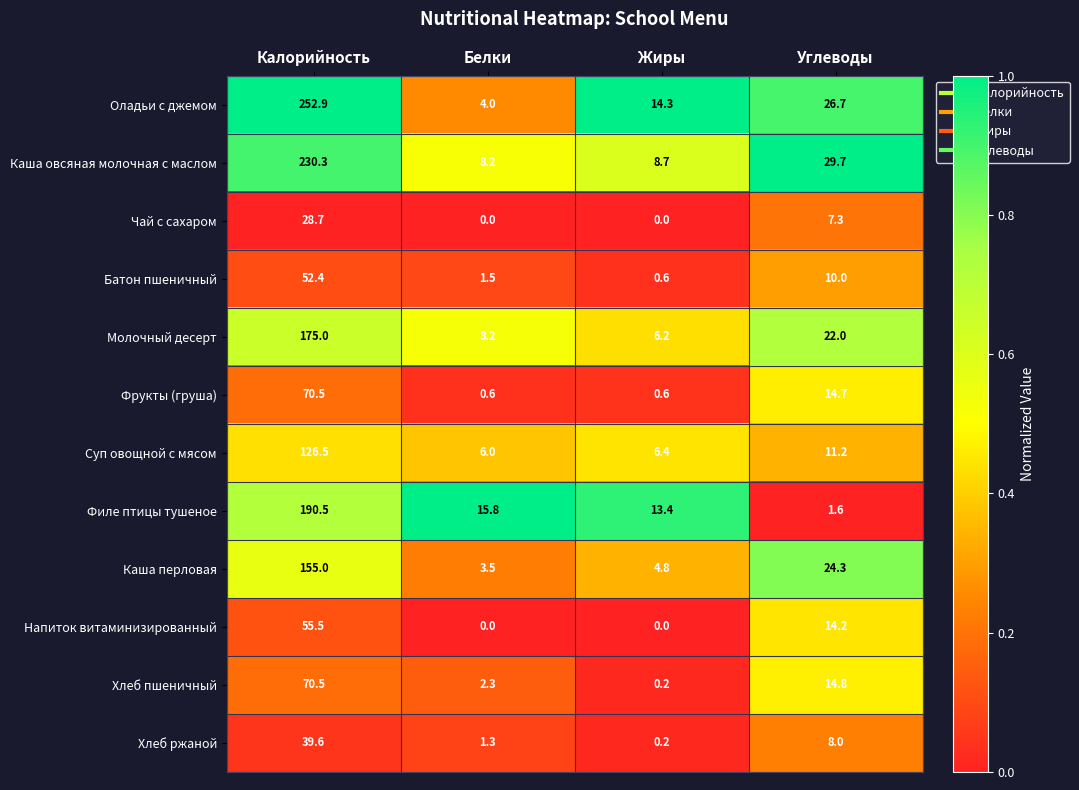

Rank the categories by Каша овсяная молочная с маслом value from highest to lowest.

Калорийность, Углеводы, Жиры, Белки